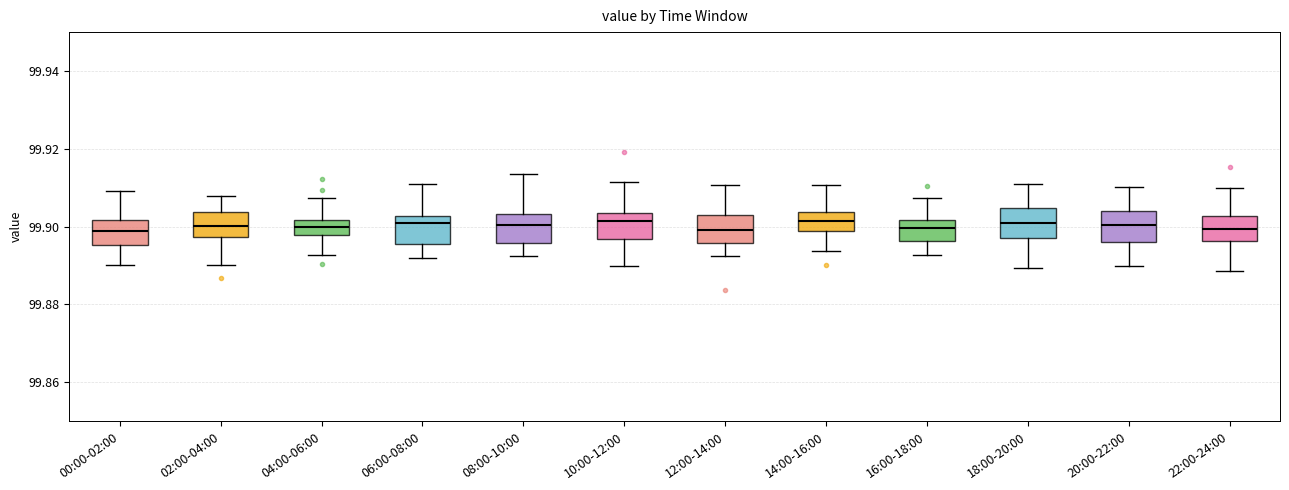

Reading left to right, read every box against the y-axis: the position of its median line, the range the box covers, and the ends of its whiskers. The values are not printed on the chart, so give them approximately, as read against the axis.

00:00-02:00: median 99.898, box 99.896 to 99.902, whiskers 99.890 to 99.910
02:00-04:00: median 99.900, box 99.898 to 99.904, whiskers 99.890 to 99.908
04:00-06:00: median 99.900, box 99.898 to 99.902, whiskers 99.892 to 99.908
06:00-08:00: median 99.902 (just below the box's upper edge), box 99.896 to 99.902, whiskers 99.892 to 99.910
08:00-10:00: median 99.900, box 99.896 to 99.904, whiskers 99.892 to 99.914
10:00-12:00: median 99.902, box 99.896 to 99.904, whiskers 99.890 to 99.912
12:00-14:00: median 99.900, box 99.896 to 99.902, whiskers 99.892 to 99.910
14:00-16:00: median 99.902, box 99.898 to 99.904, whiskers 99.894 to 99.910
16:00-18:00: median 99.900, box 99.896 to 99.902, whiskers 99.892 to 99.908
18:00-20:00: median 99.900, box 99.898 to 99.904, whiskers 99.890 to 99.910
20:00-22:00: median 99.900, box 99.896 to 99.904, whiskers 99.890 to 99.910
22:00-24:00: median 99.900, box 99.896 to 99.902, whiskers 99.888 to 99.910